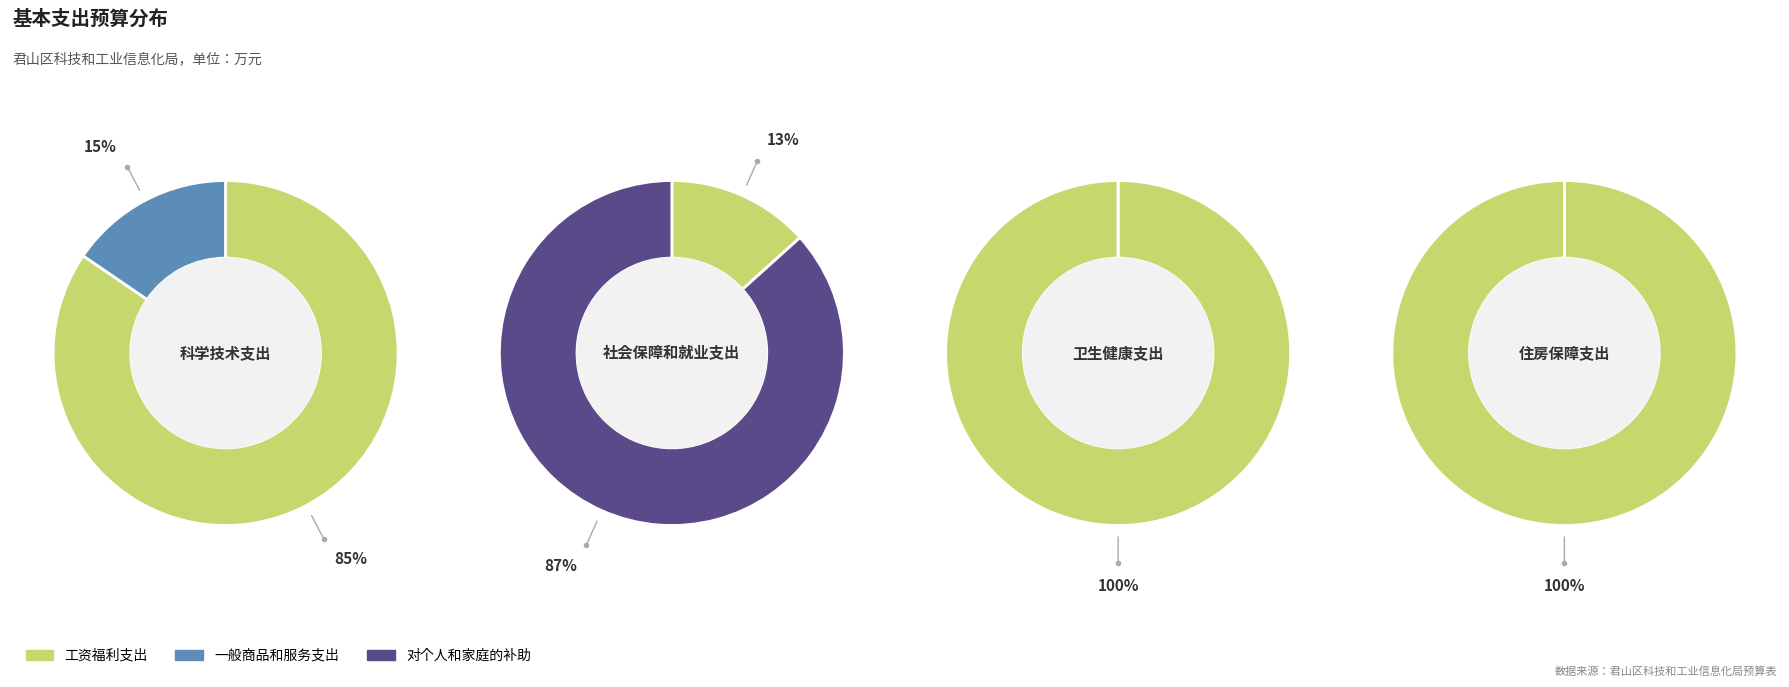

The 社会保障和就业支出 slice represents 8% of the pie. True or false?

False